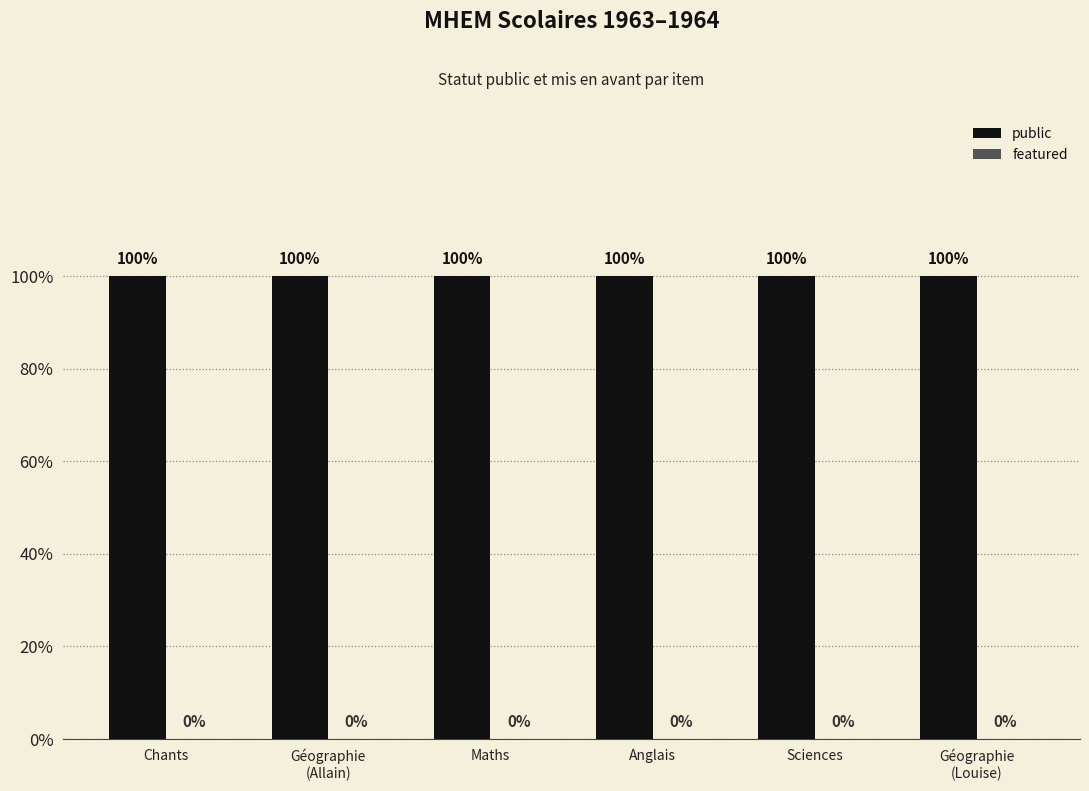

The value of featured at Géographie
(Louise) is 0. True or false?

True